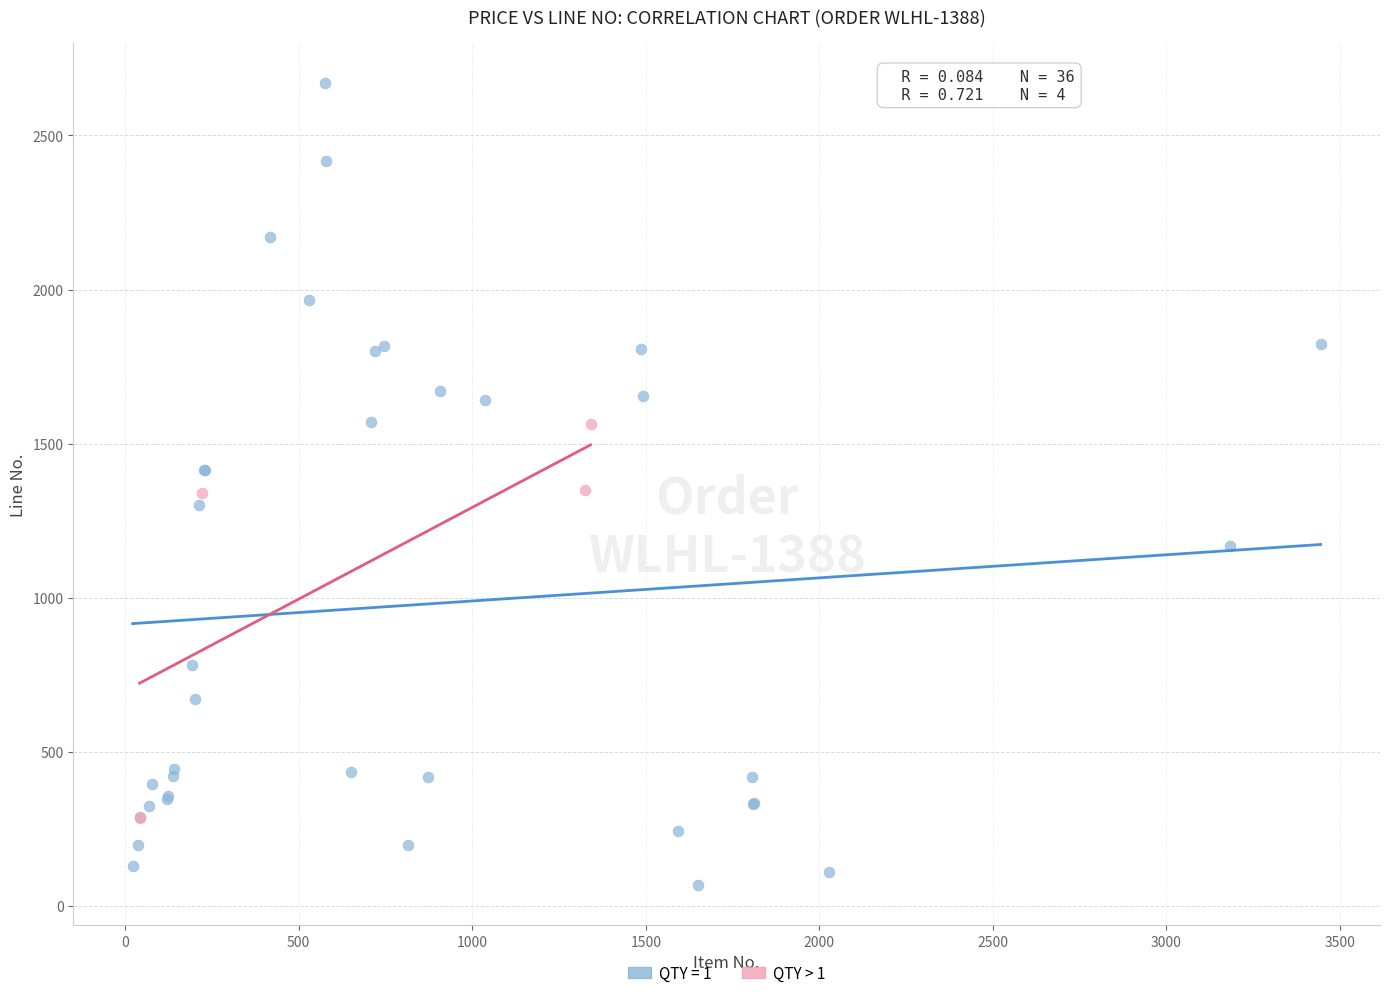

Which series has the largest Y range (max minus min)?

QTY = 1